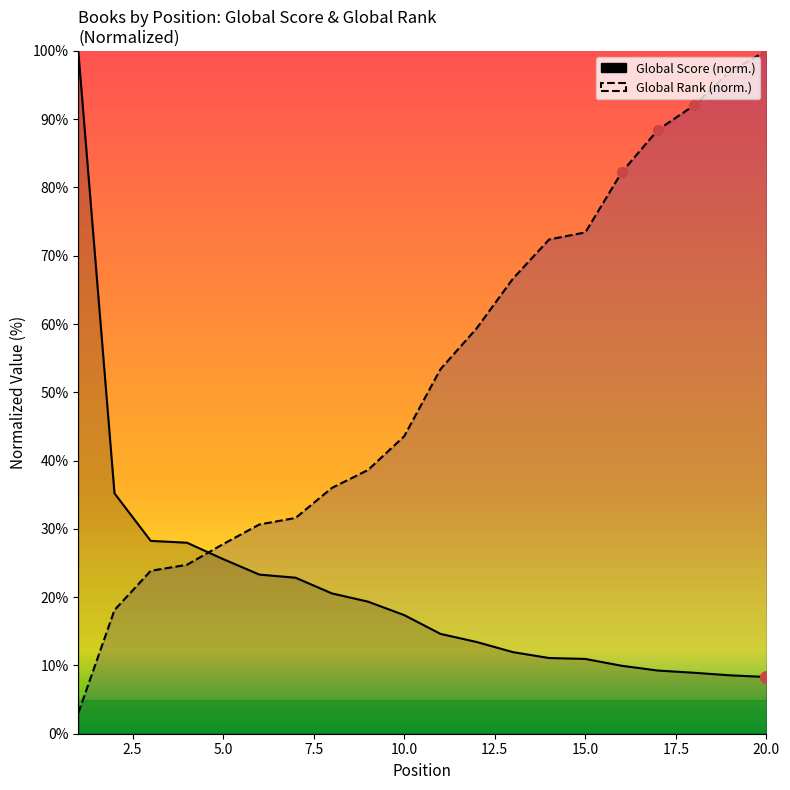

Which series has the largest Y range (max minus min)?

Global Rank (norm.)